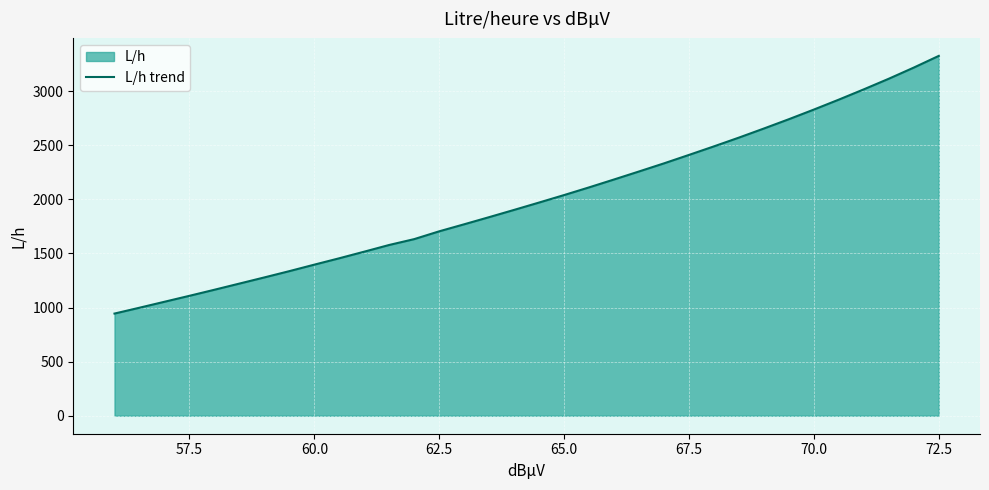

What is the smallest value displayed?

944